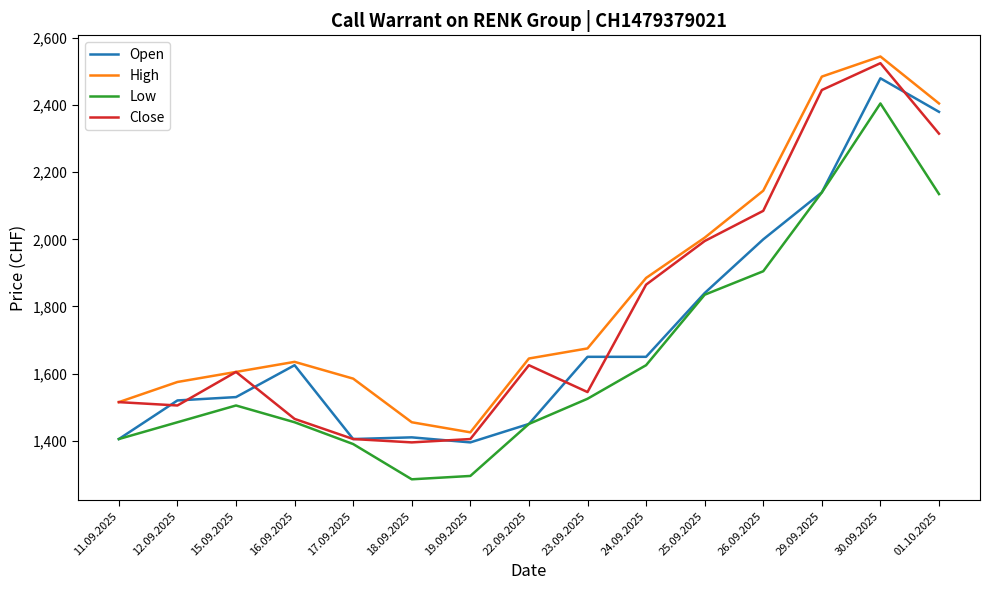

Is it true that High equals 711 at 25.09.2025?

False